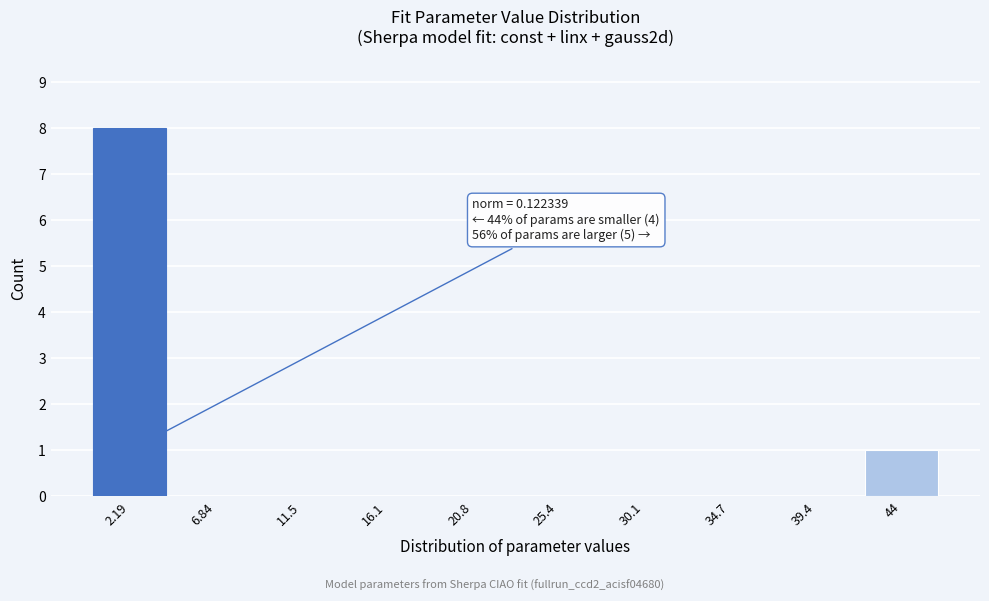

Reading left to right, what are all the values shown in this chart?

2.19=8	6.84=0	11.5=0	16.1=0	20.8=0	25.4=0	30.1=0	34.7=0	39.4=0	44=1